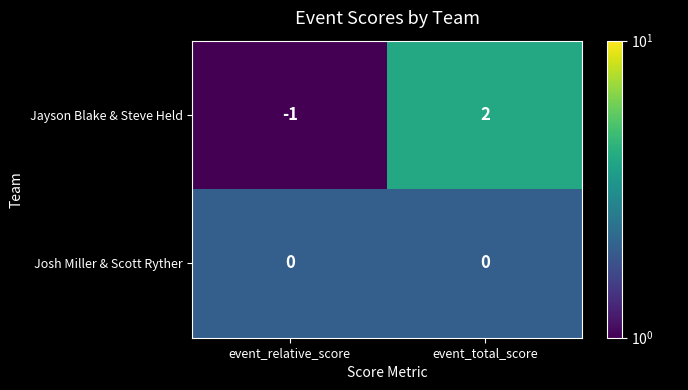

At which category is the sum across all series the highest?

event_total_score